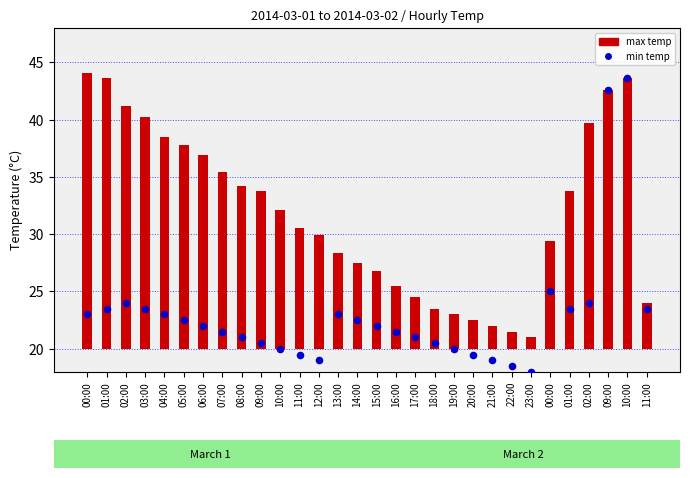

Which series reaches the maximum Y coordinate?

max_temp